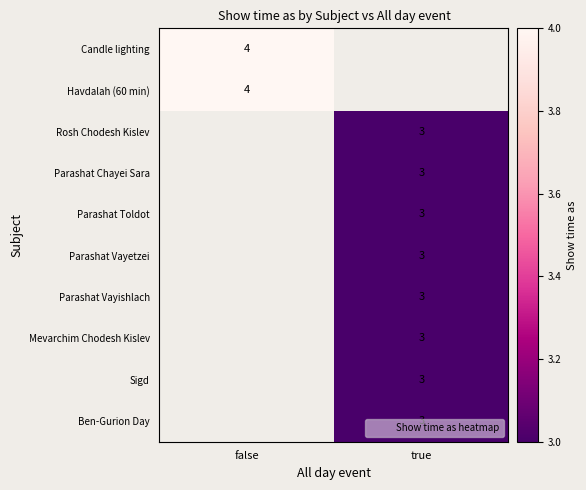

Is it true that Mevarchim Chodesh Kislev equals 5 at true?

False